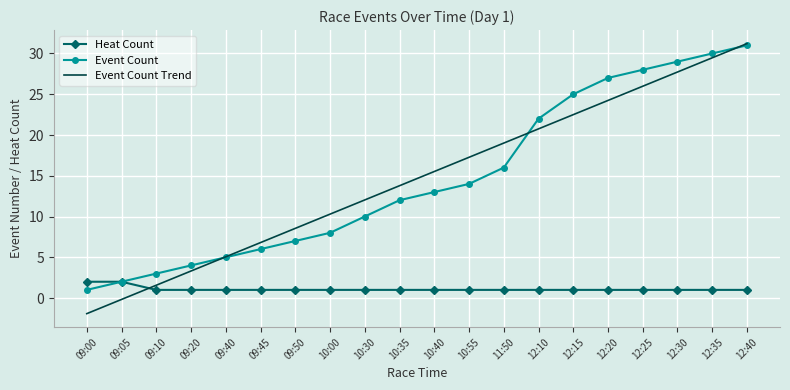

True or false: Event Count has a value of 22.0 at 12:10.

True